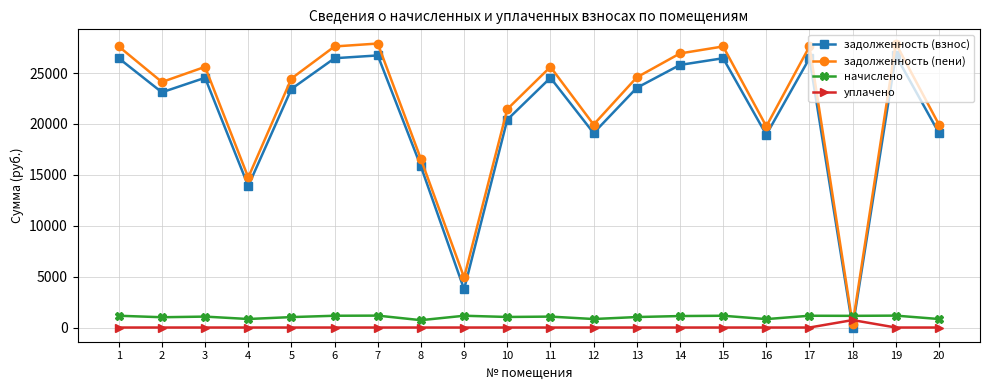

Is the value of уплачено at 8 greater than the value of начислено at 19?

No